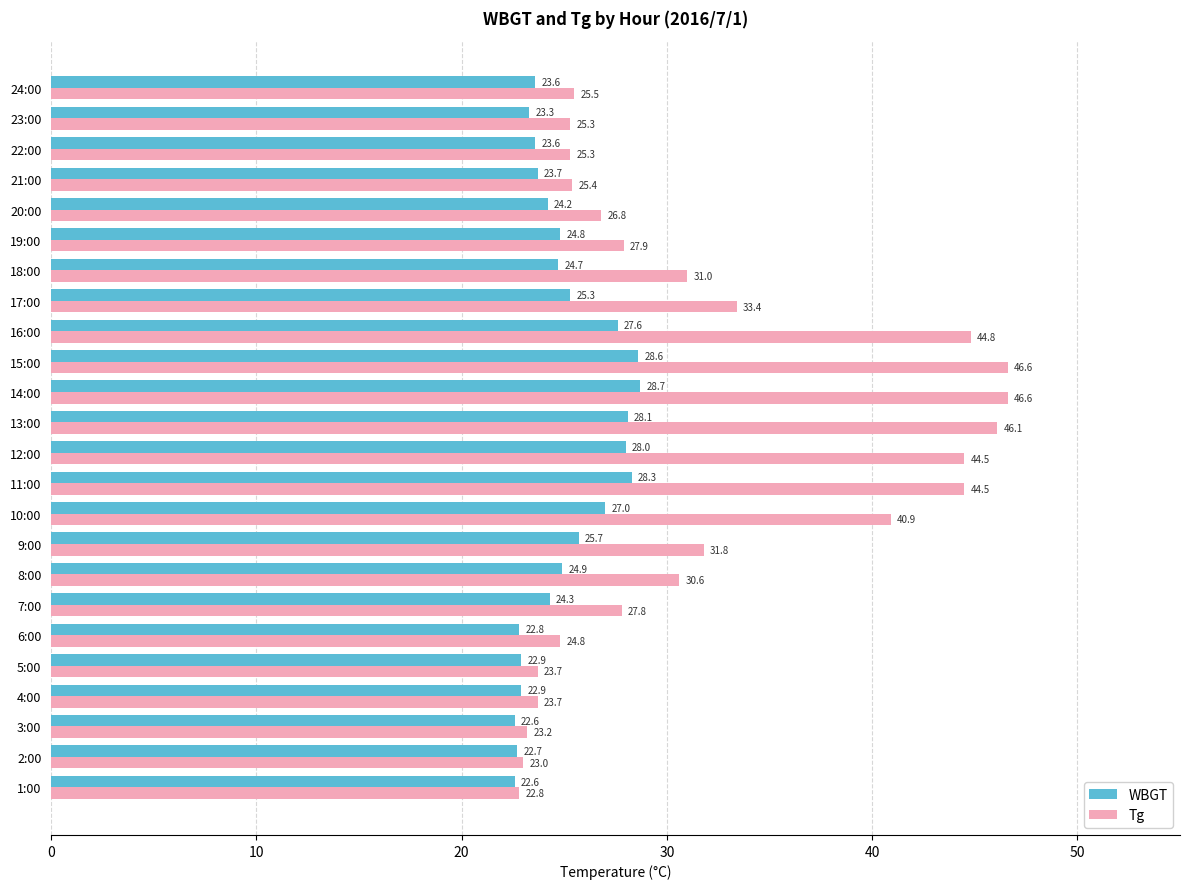

Which series has the largest range (max minus min)?

Tg